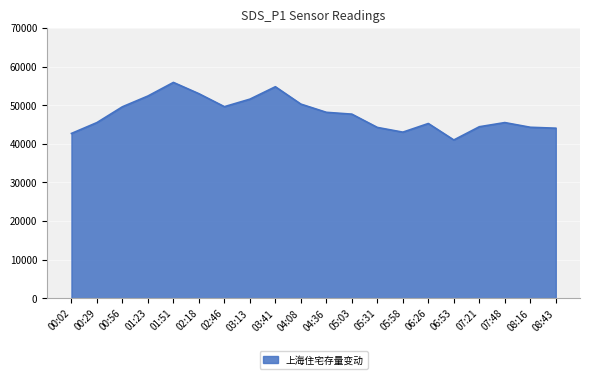

The chart shows a value of 45480.0 at 00:29. True or false?

True